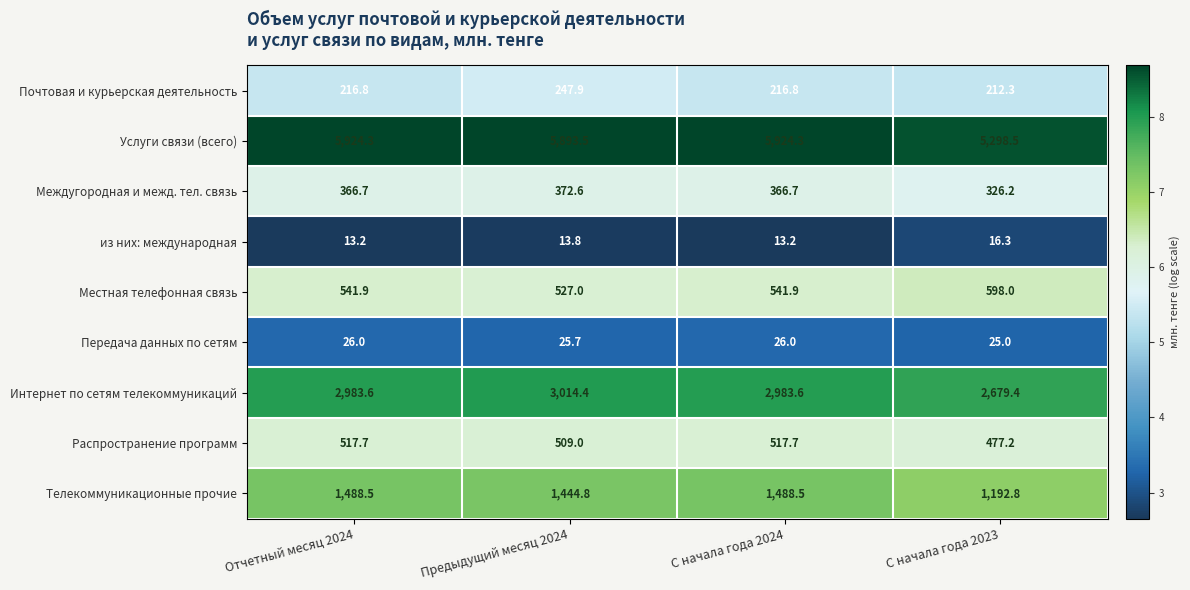

What is the difference between the Распространение программ values at С начала года 2024 and Предыдущий месяц 2024?

8.7